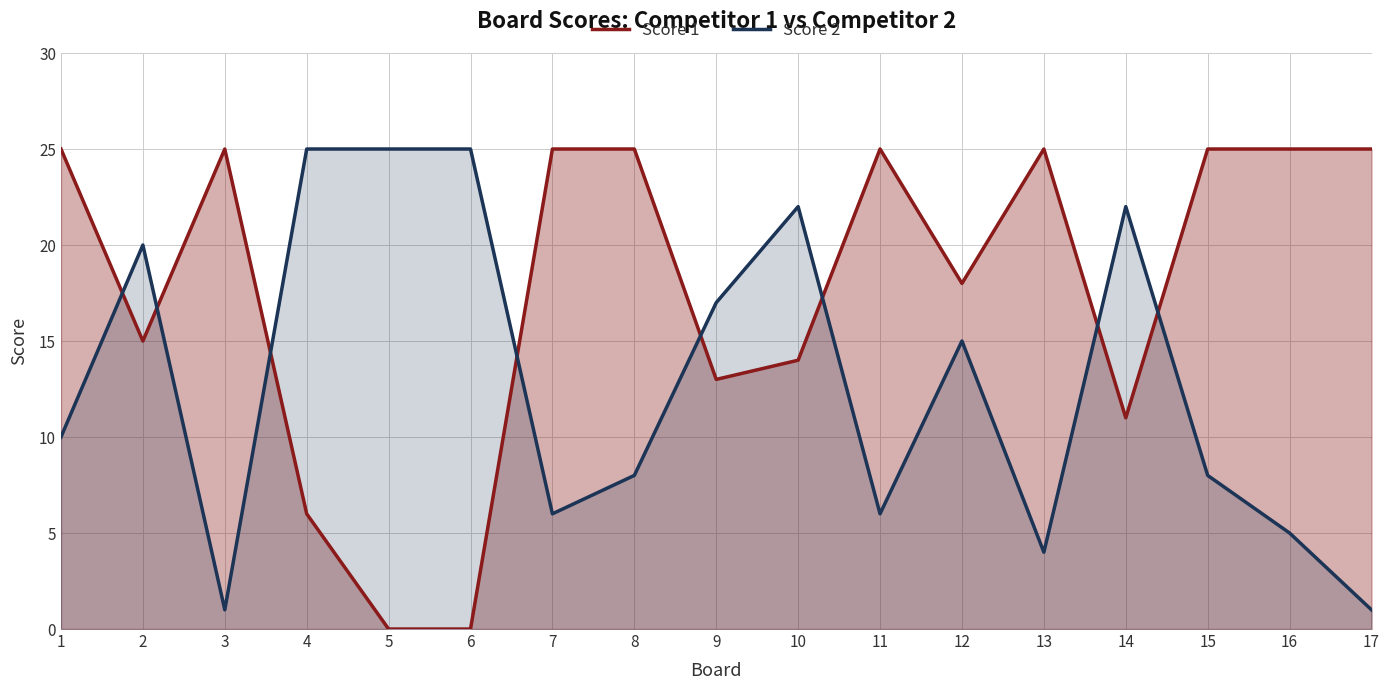

What is the sum of all Score 1 values?

302